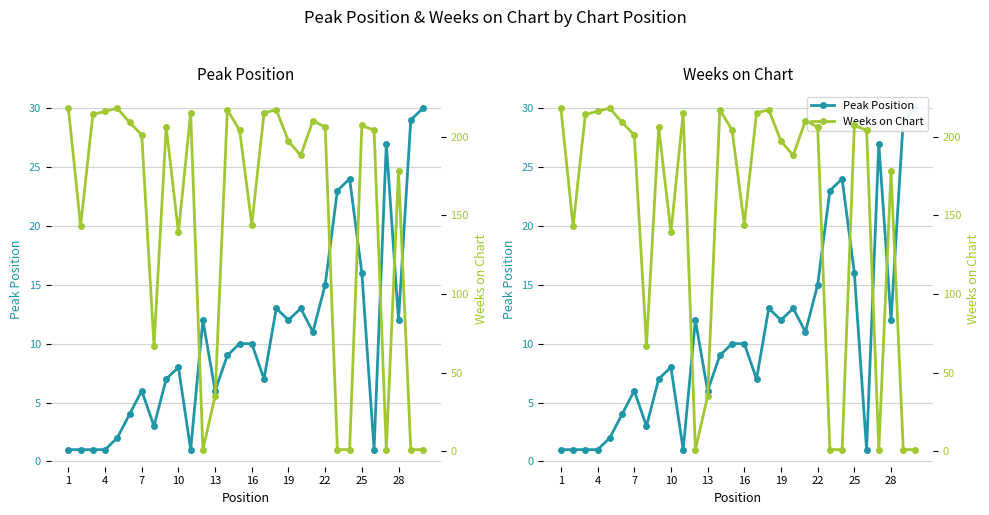

Which series changed the most between 19 and 22?

Weeks on Chart